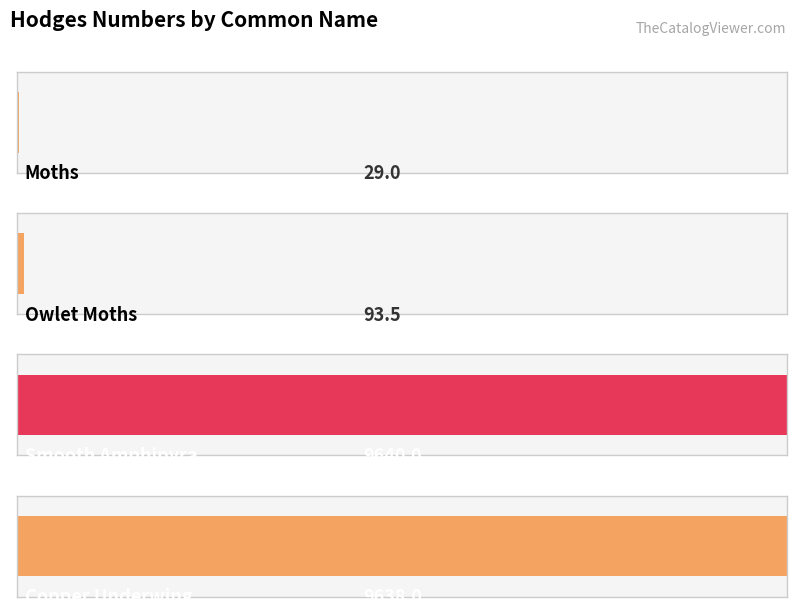

What position from the right is Copper Underwing?

1